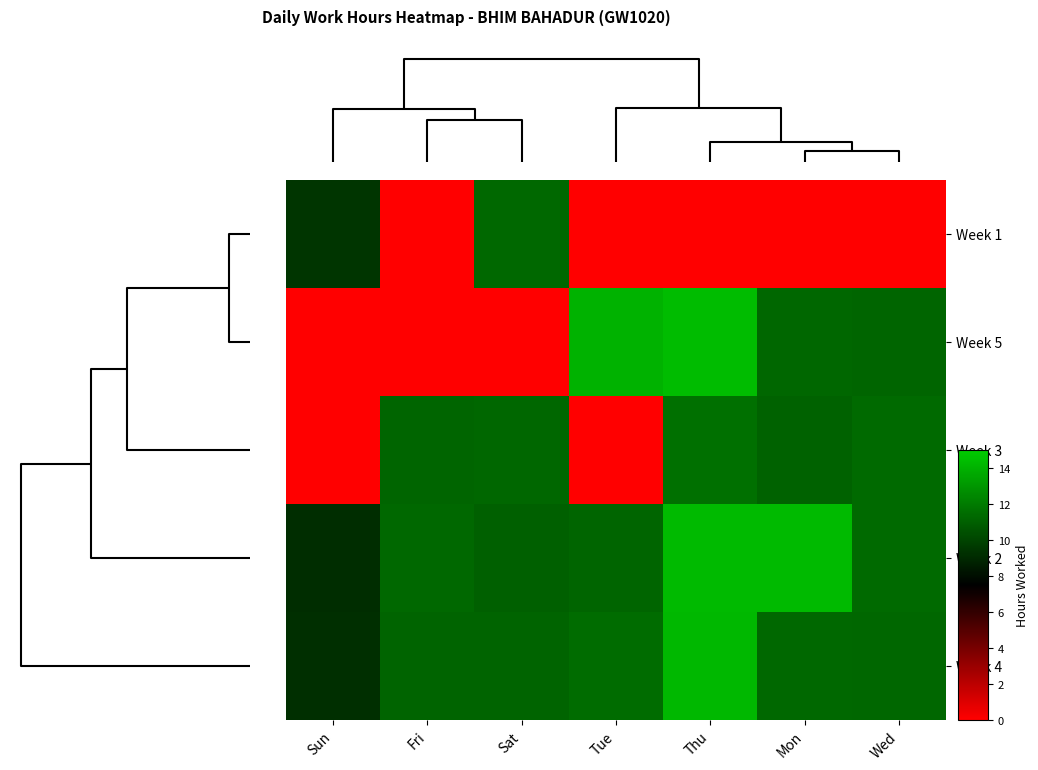

What is the maximum value shown in the chart?

14.4